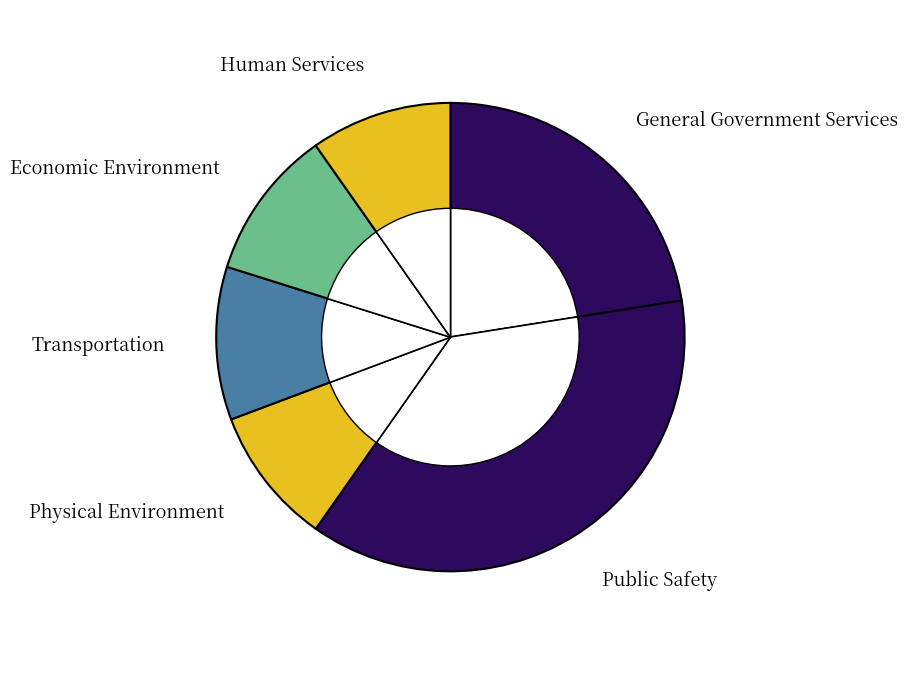

What percentage is the Human Services slice, to the nearest percent?

10%